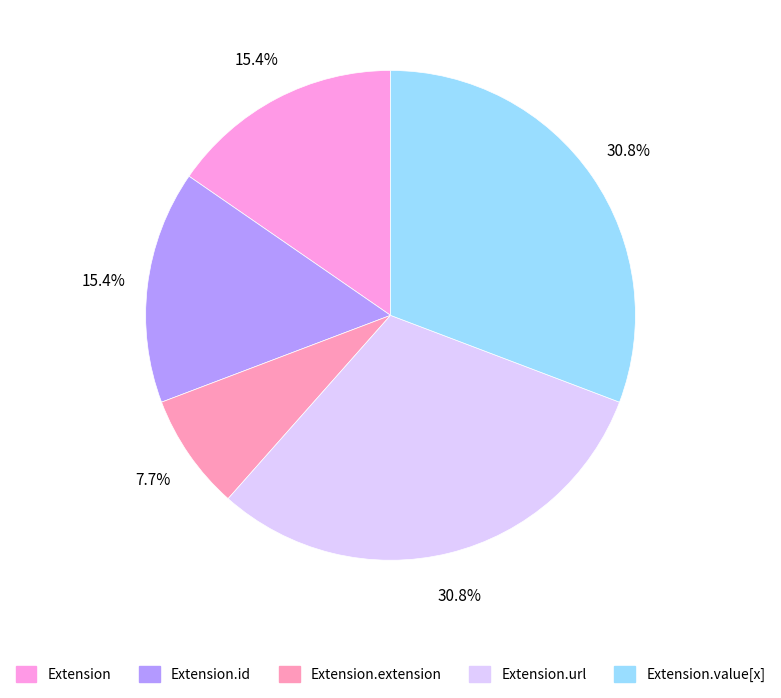

Which slice is the smallest?

Extension.extension